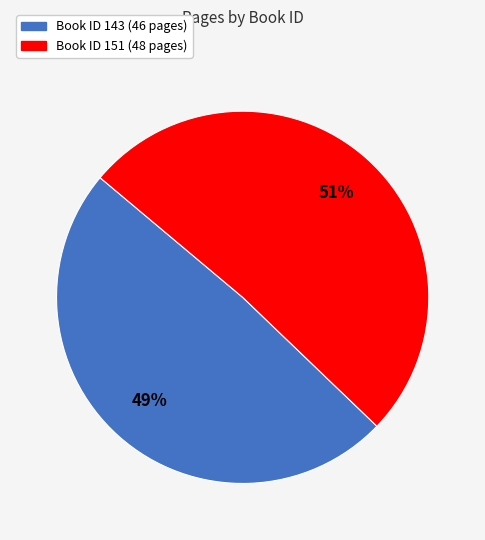

Does any single category account for the majority?

Yes